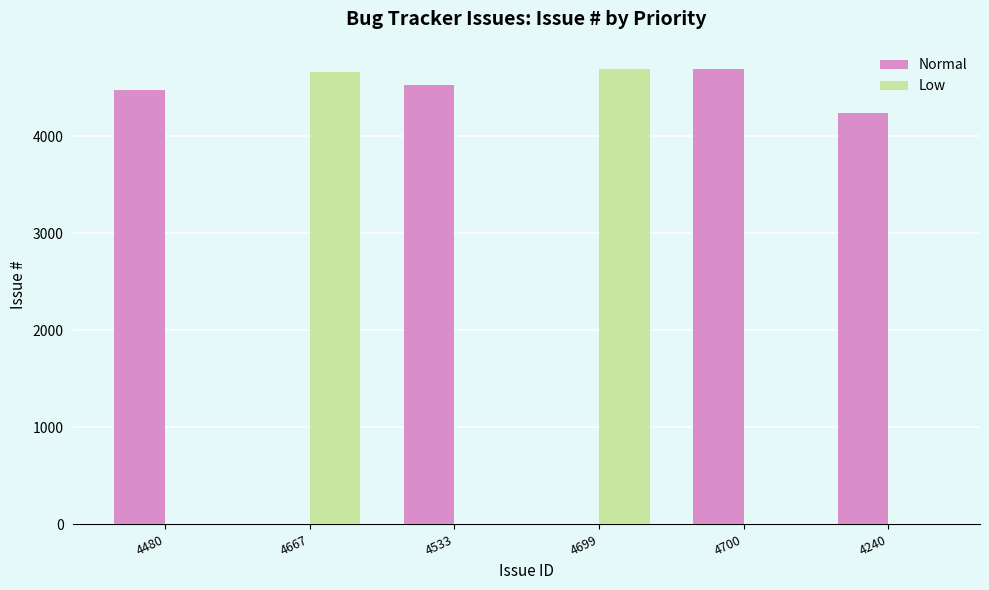

Where is Normal nearest to the value 2350?

4240